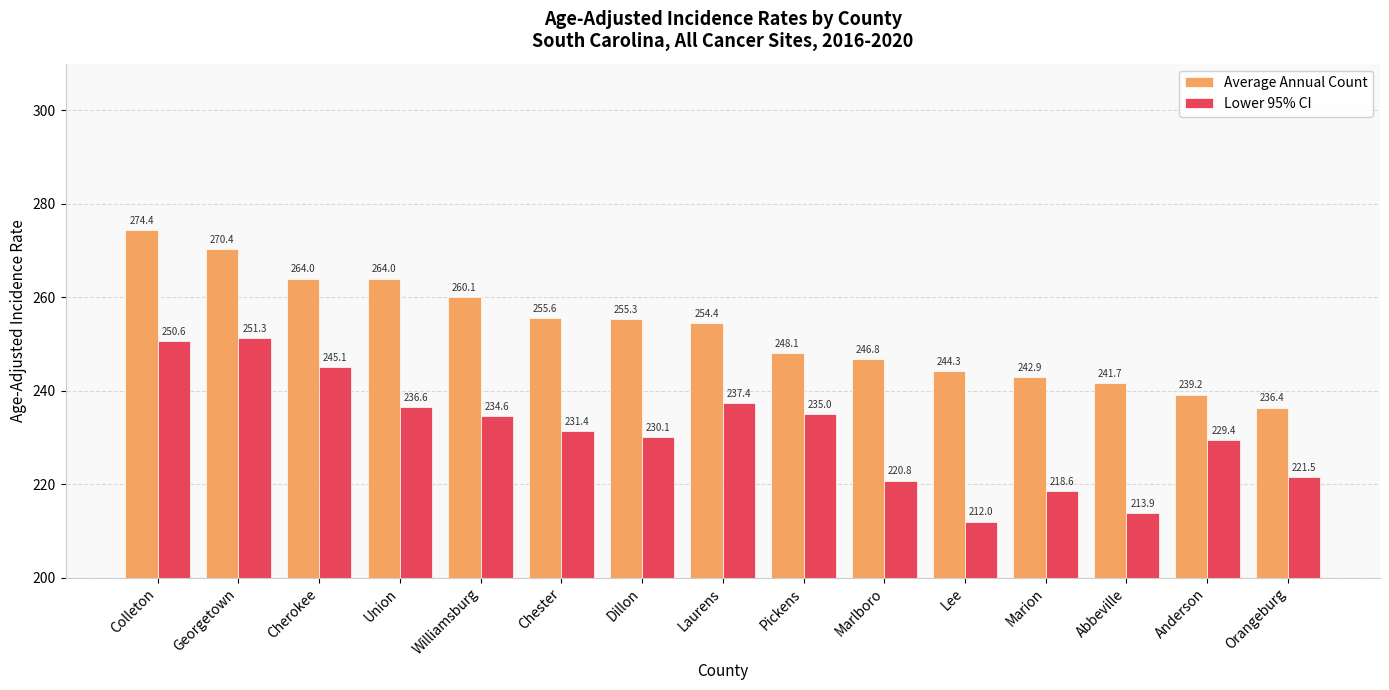

What is the label of the 13th bar from the right?

Cherokee